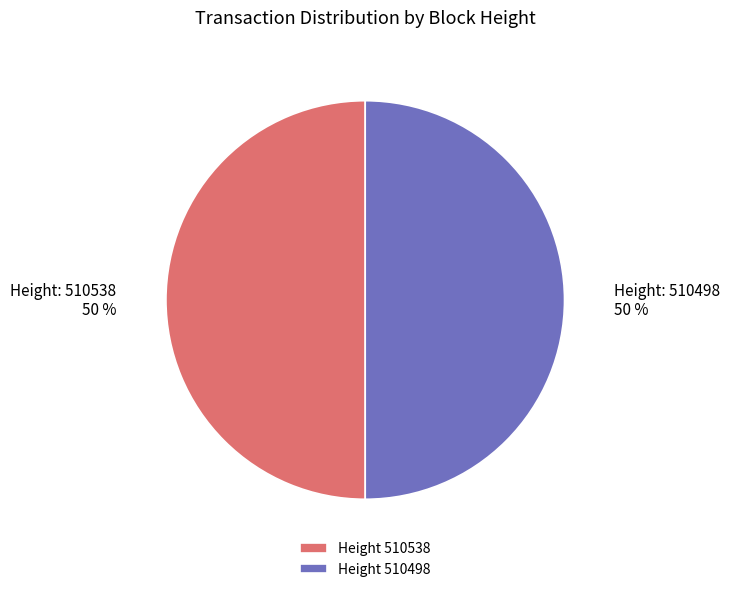

Combined, do Height 510498 and Height 510538 account for over 50%?

Yes